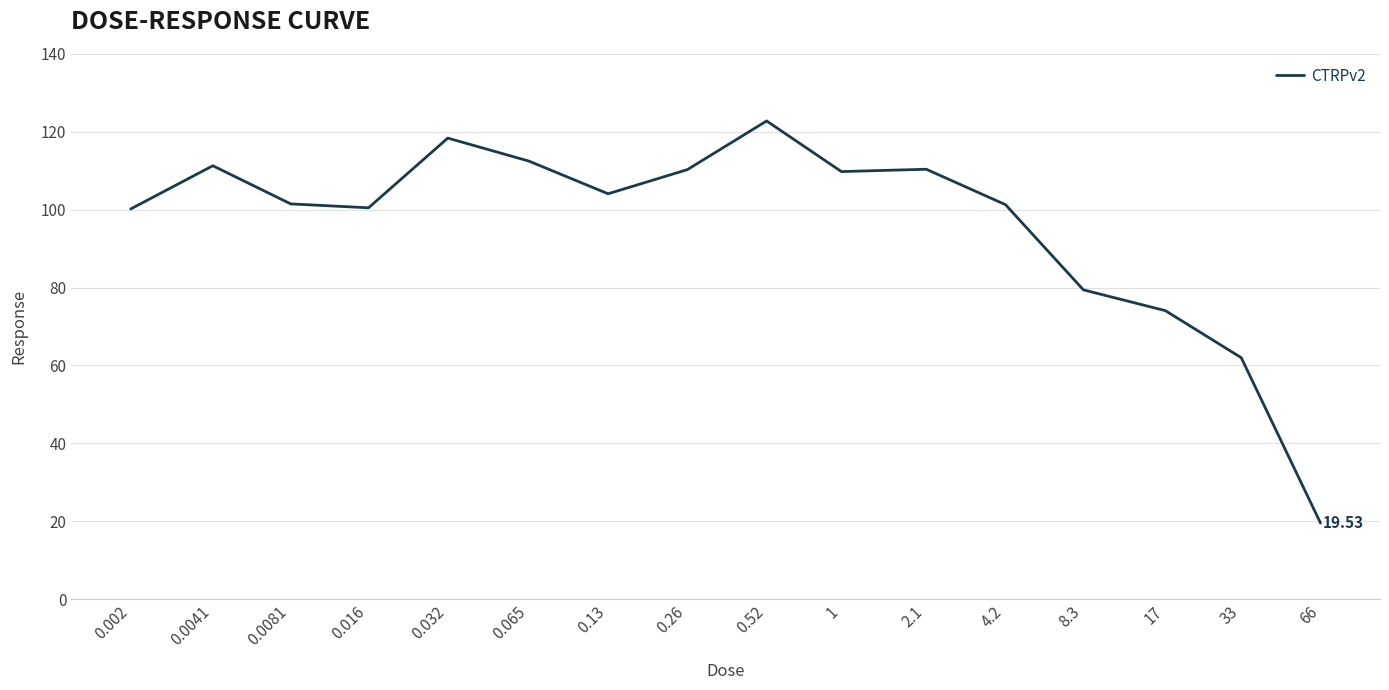

List the labels in order of value, smallest first.

66, 33, 17, 8.3, 0.002, 0.016, 4.2, 0.0081, 0.13, 1, 0.26, 2.1, 0.0041, 0.065, 0.032, 0.52